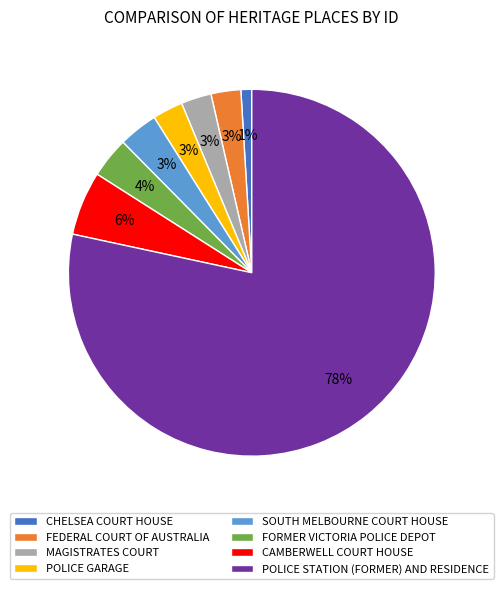

True or false: CAMBERWELL COURT HOUSE accounts for 12% of the total.

False